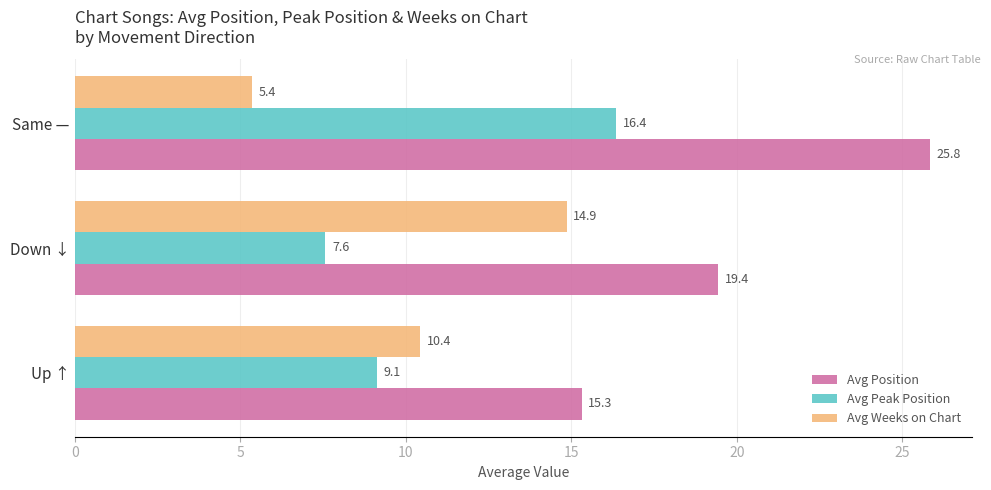

List the series in order of their peak value, lowest first.

Avg Weeks on Chart, Avg Peak Position, Avg Position